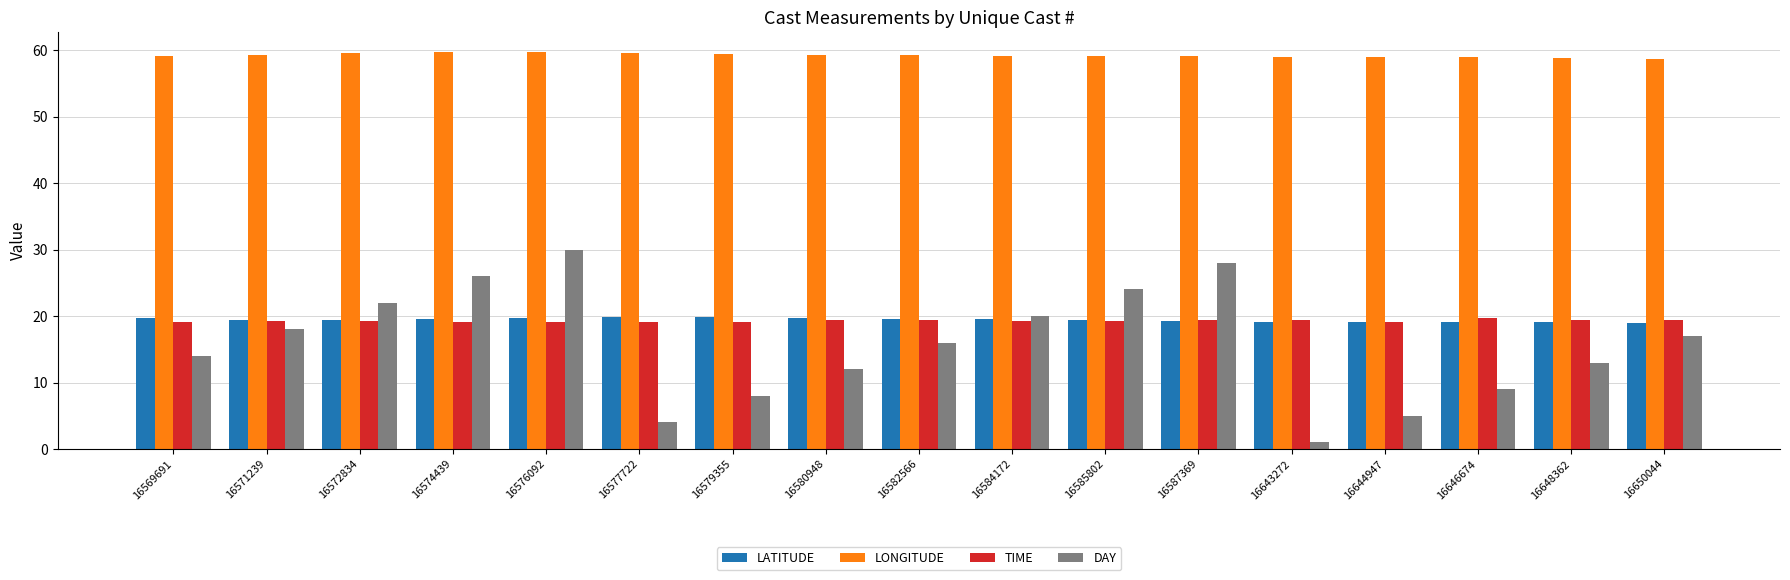

What is the minimum value for TIME?

19.1